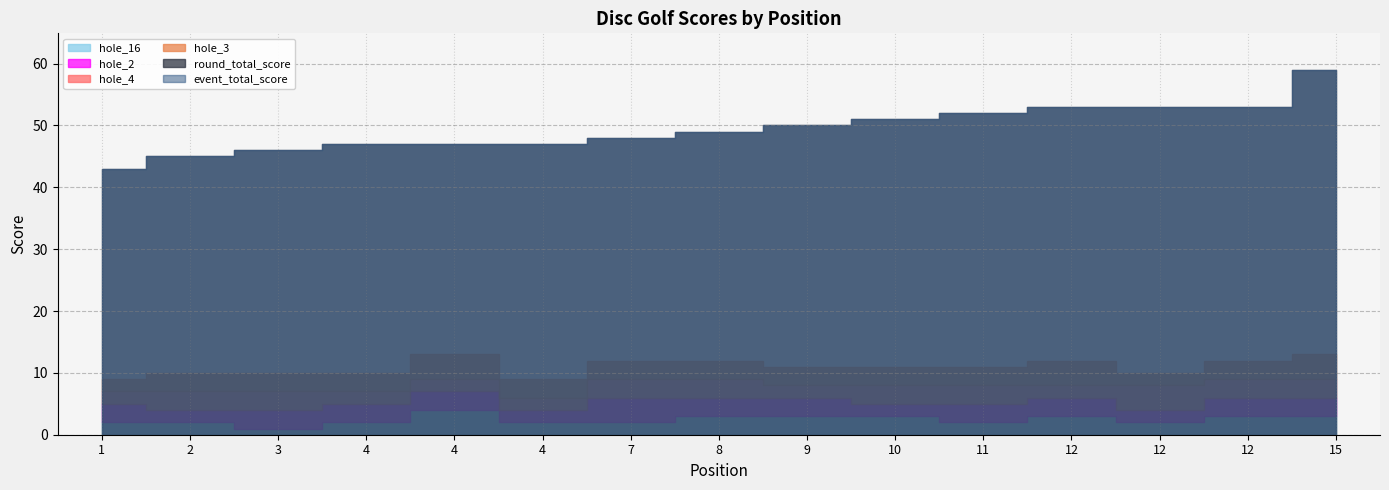

What is the total value across all series at 12?

118